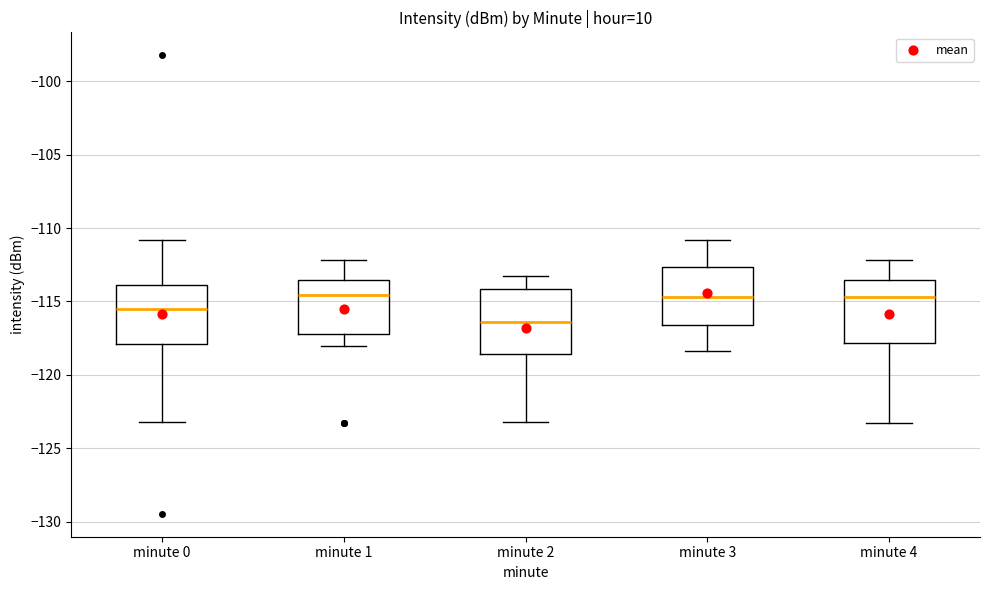

Where does the median line of the box for minute 3 sit on the y-axis? The values are not printed on the chart, so give them approximately, as read against the axis.

-114.5